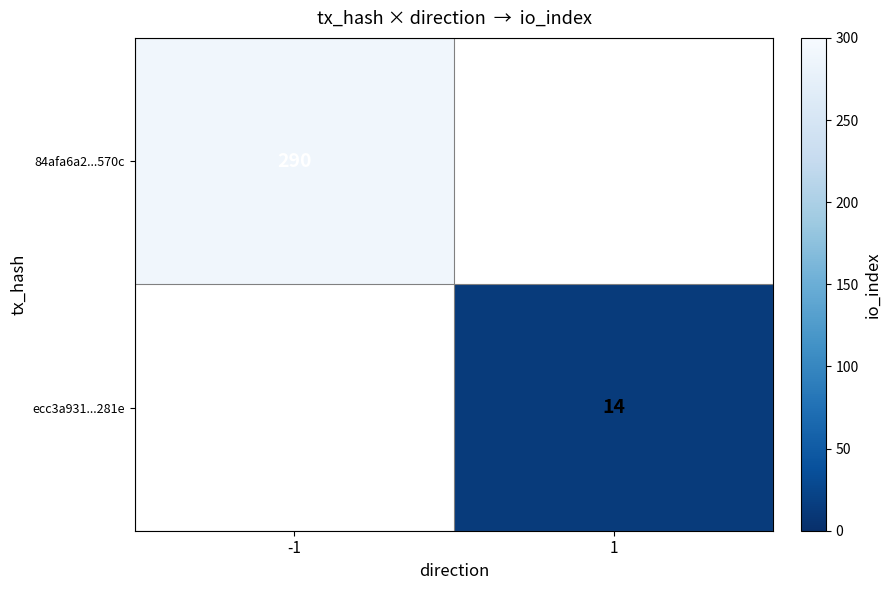

The value of 84afa6a2...570c at -1 is 290. True or false?

True